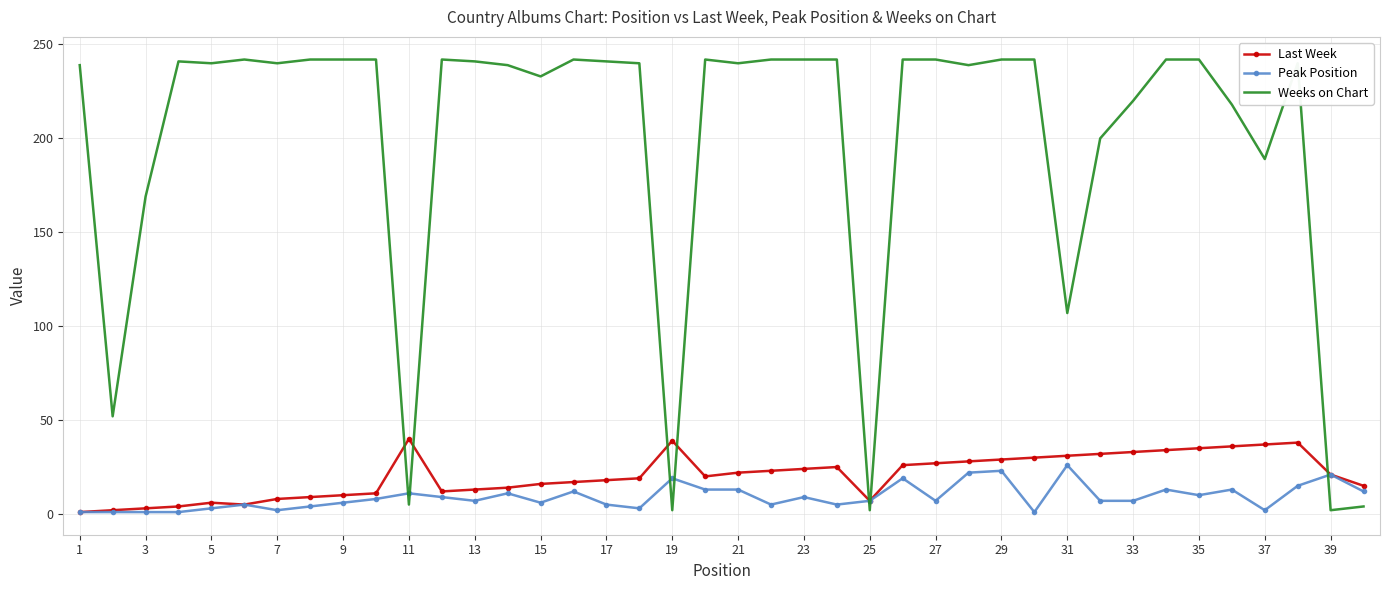

At how many categories does at least one series exceed 67?

34